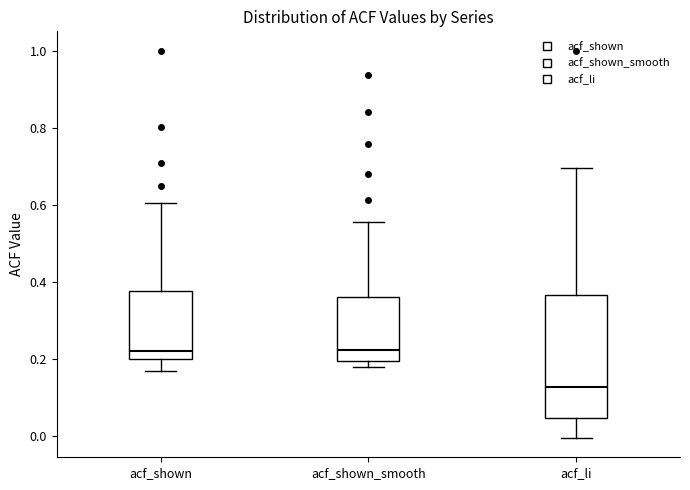

Comparing the boxes themselves (not the whiskers), which one is the tallest?

acf_li